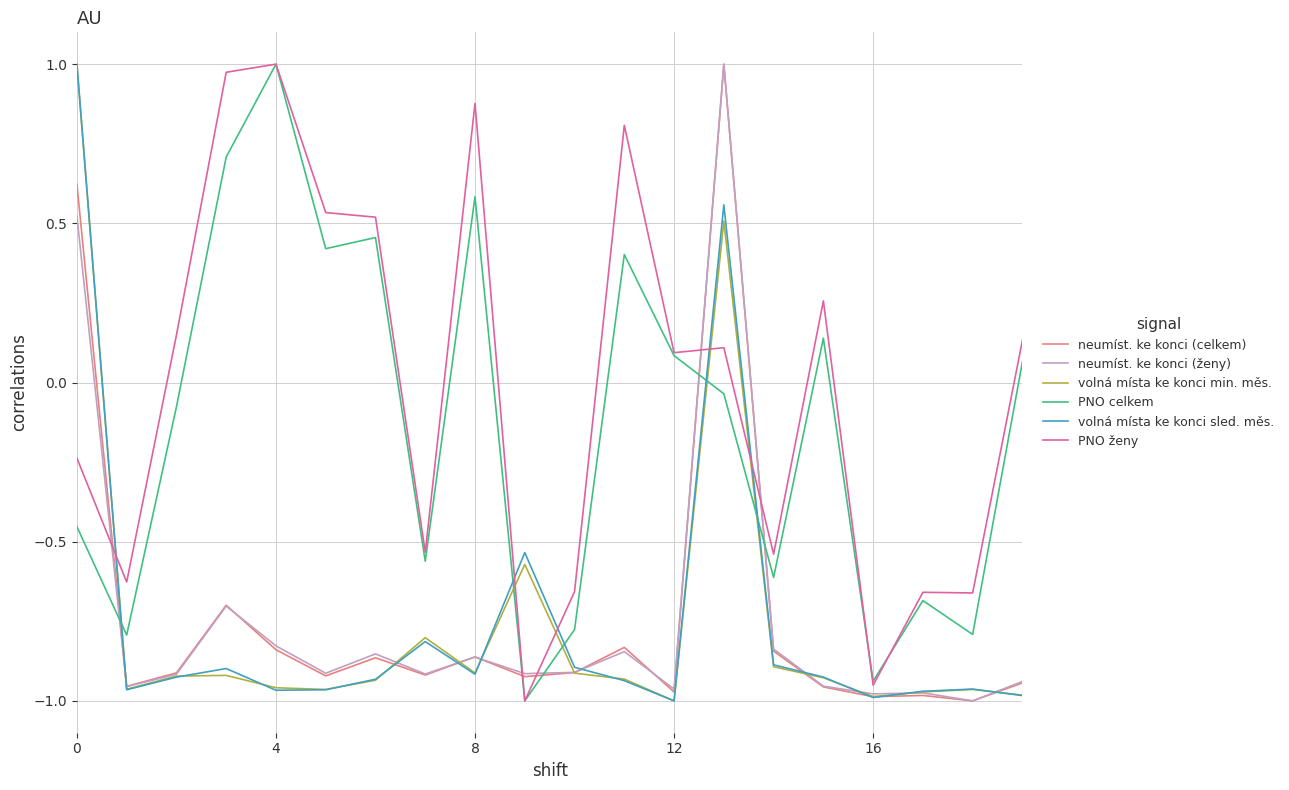

Which series has the largest total across all categories?

PNO ženy